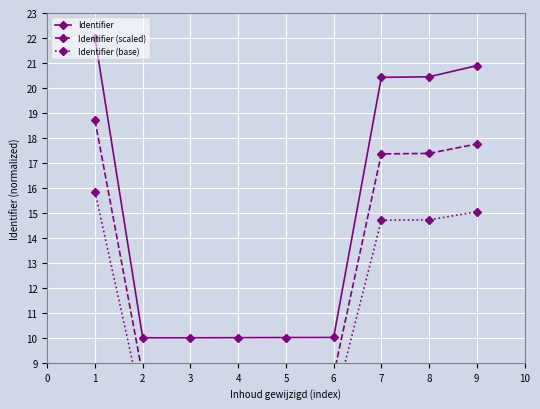

What is the value of the Identifier (base) point at the 6th from the left?

7.2